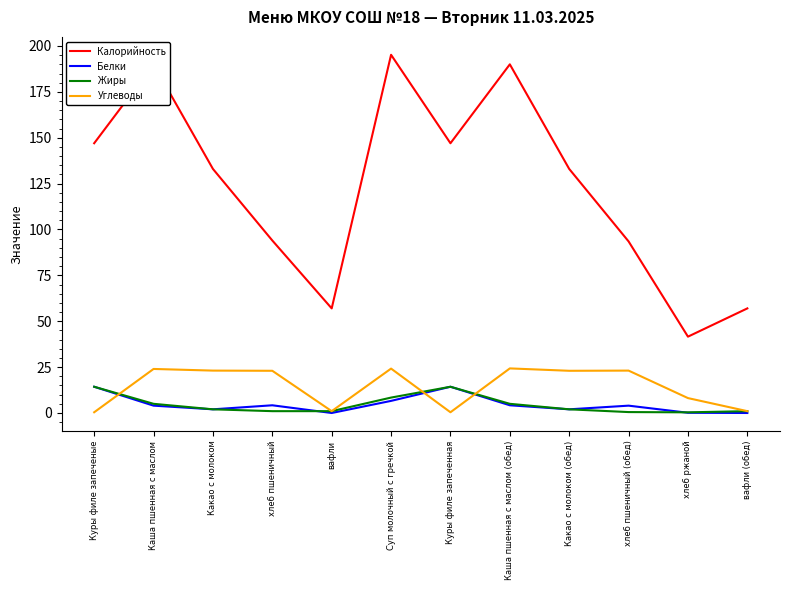

Which series has the largest total across all categories?

Калорийность